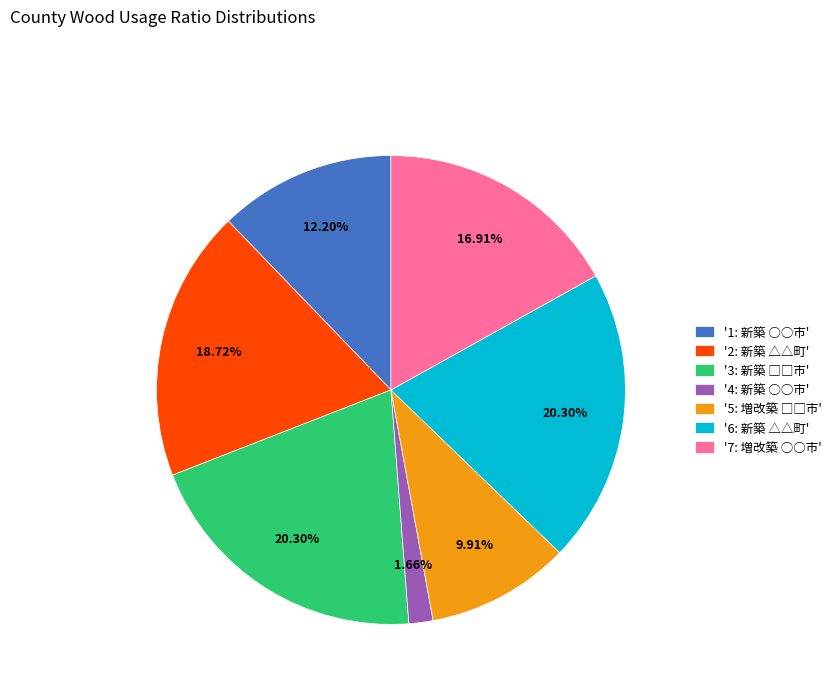

Is the sum of '6: 新築 △△町' and '7: 増改築 ○○市' greater than half?

No